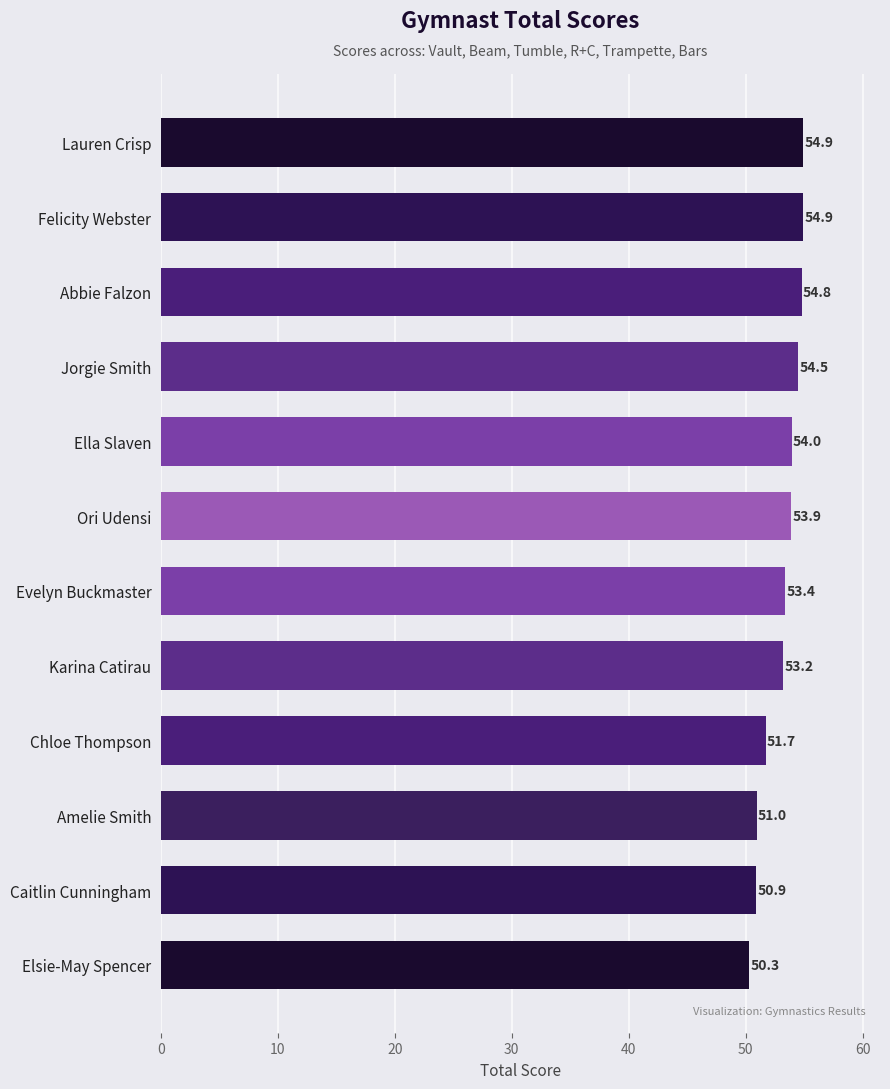

Reading bottom to top, transcribe all the data shown in this chart.

Elsie-May Spencer=50.3	Caitlin Cunningham=50.9	Amelie Smith=51.0	Chloe Thompson=51.7	Karina Catirau=53.2	Evelyn Buckmaster=53.4	Ori Udensi=53.9	Ella Slaven=54.0	Jorgie Smith=54.5	Abbie Falzon=54.8	Felicity Webster=54.9	Lauren Crisp=54.9